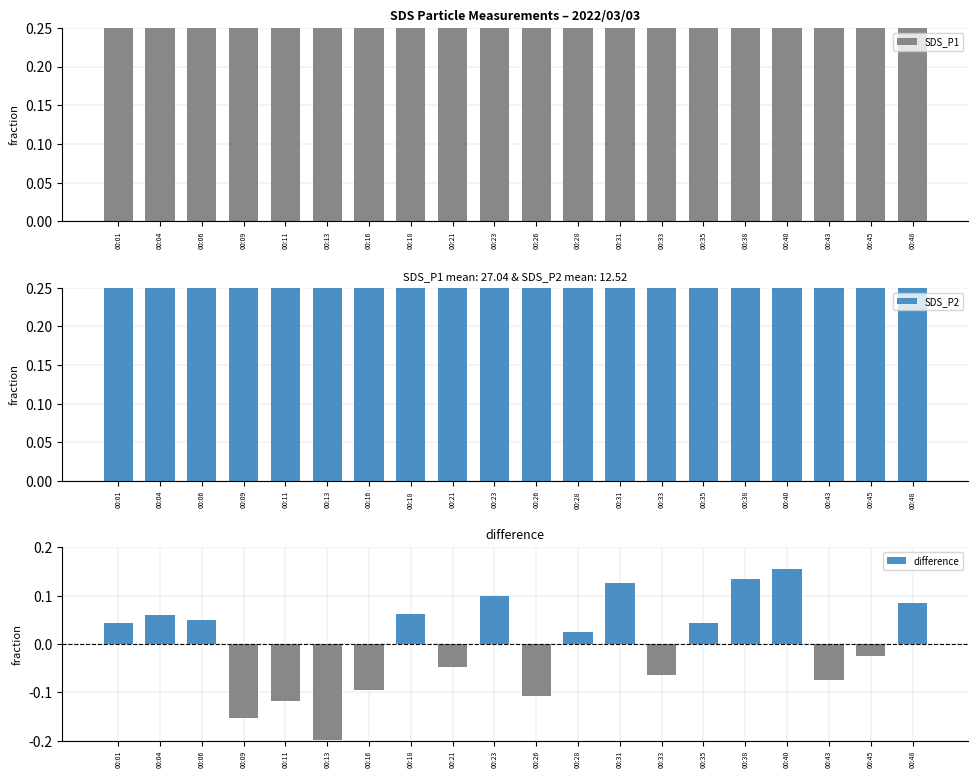

What is the difference between the second highest and minimum values in the SDS_P1 series?

0.2